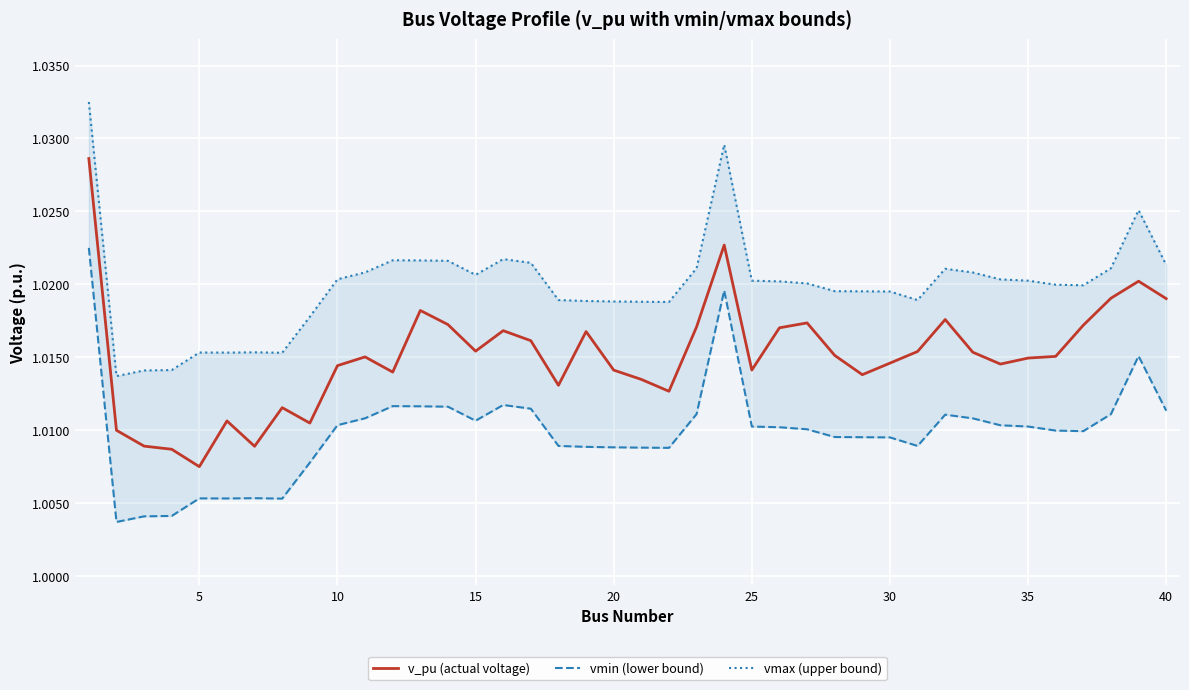

What is the minimum value for vmin (lower bound)?

1.0